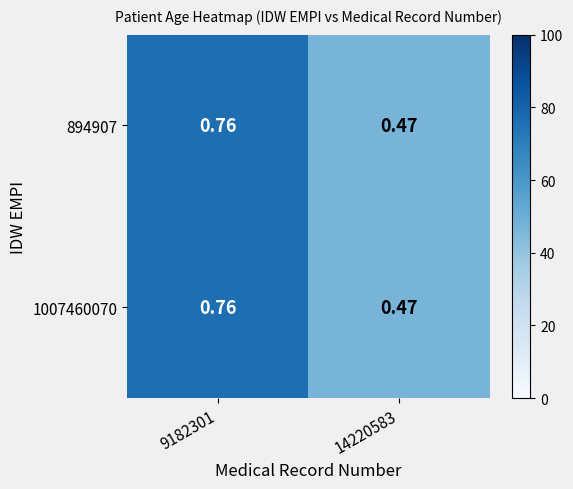

Which series changed the most between 9182301 and 14220583?

894907